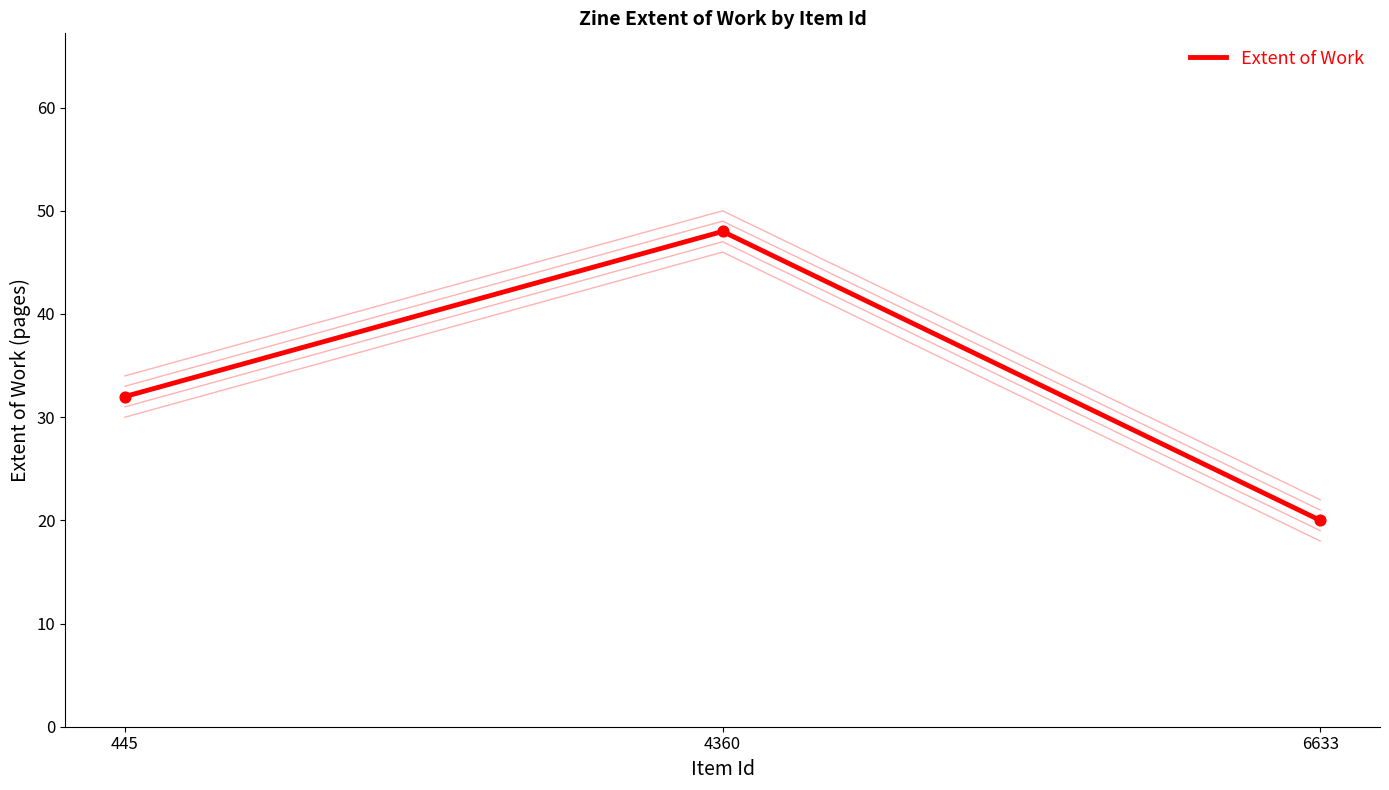

Which has a higher value, 6633 or 4360?

4360